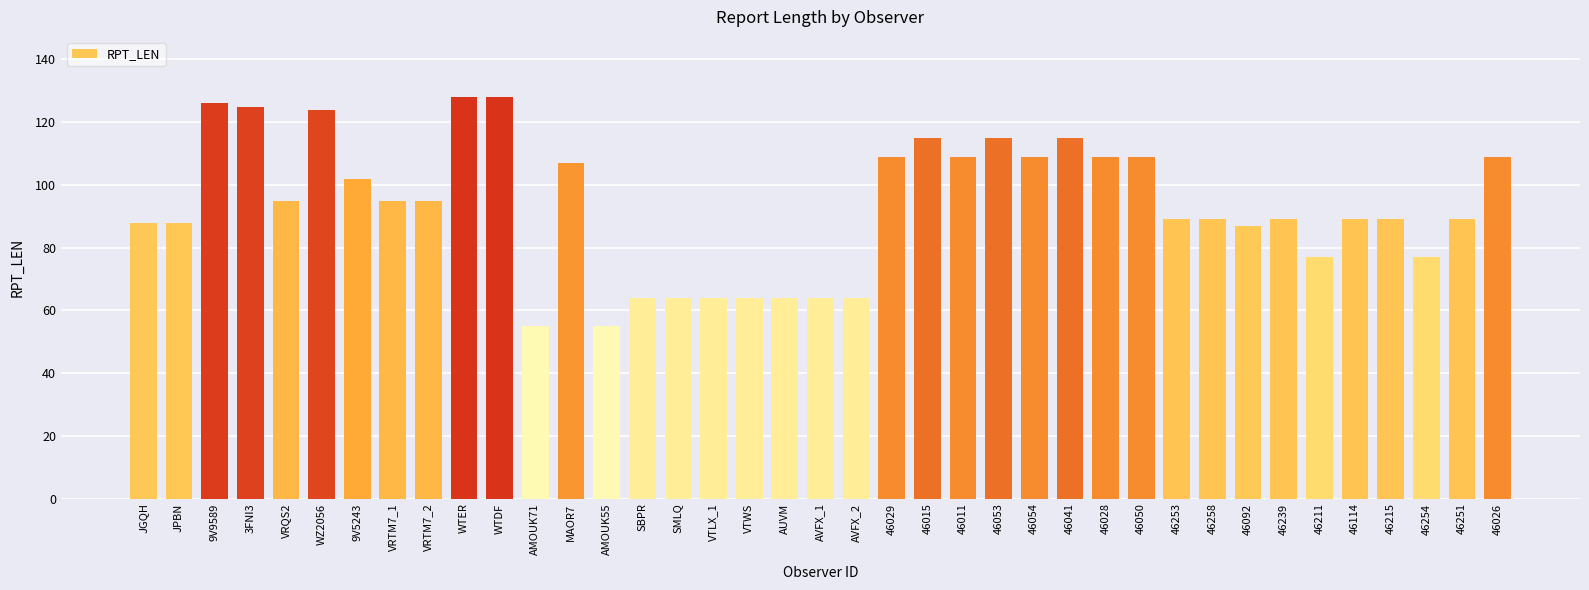

Reading left to right, extract all data points from this chart.

88	88	126	125	95	124	102	95	95	128	128	55	107	55	64	64	64	64	64	64	64	109	115	109	115	109	115	109	109	89	89	87	89	77	89	89	77	89	109